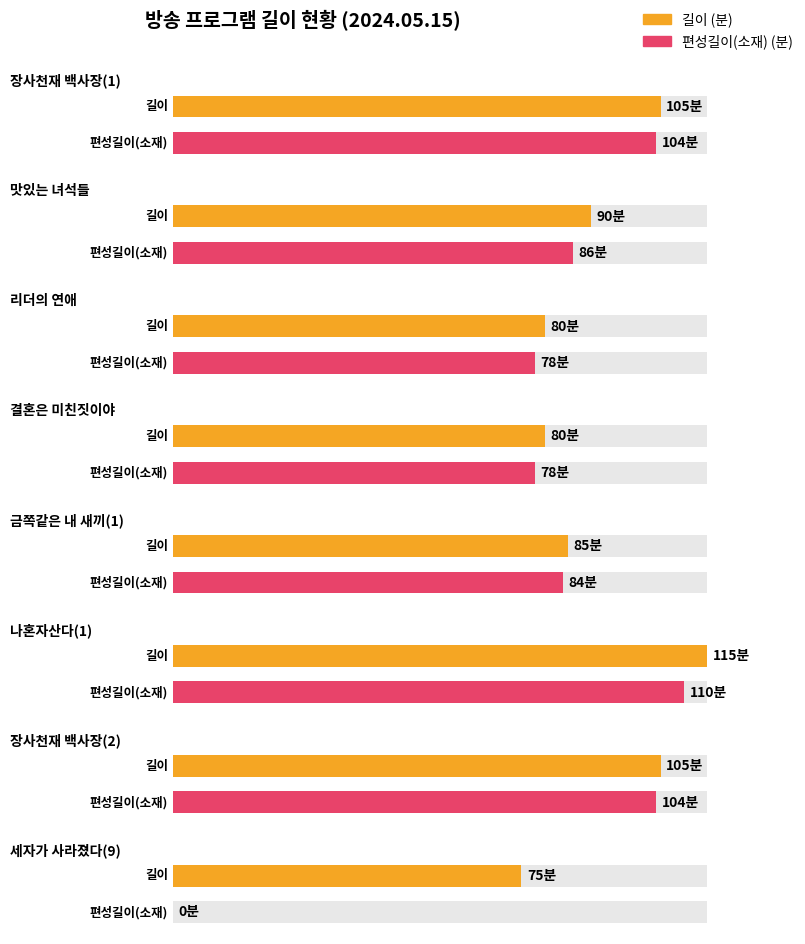

Count the number of categories in the chart.

16